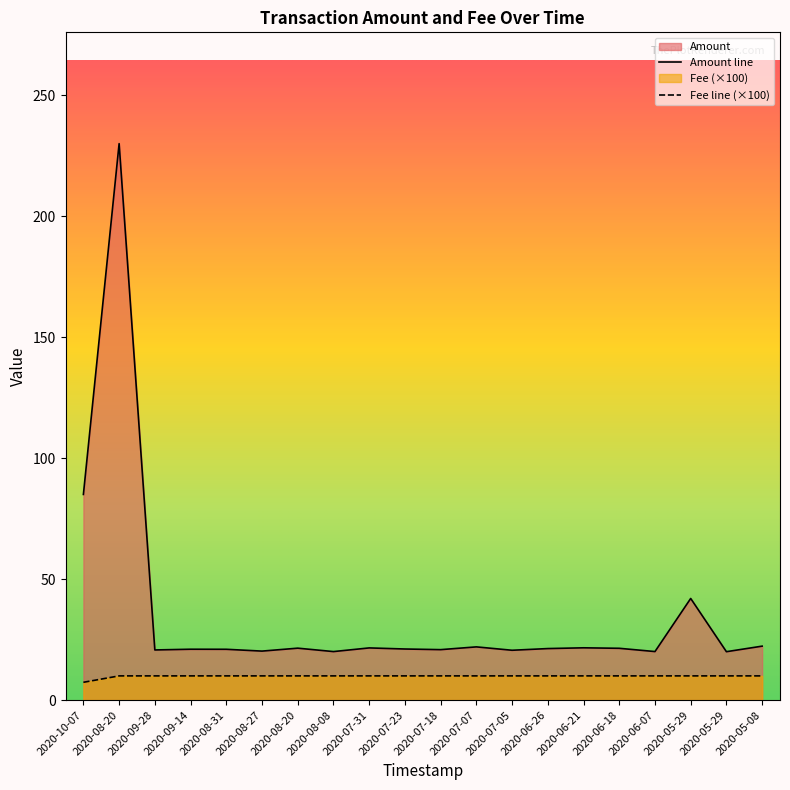

True or false: Fee and Amount cross at least once.

False